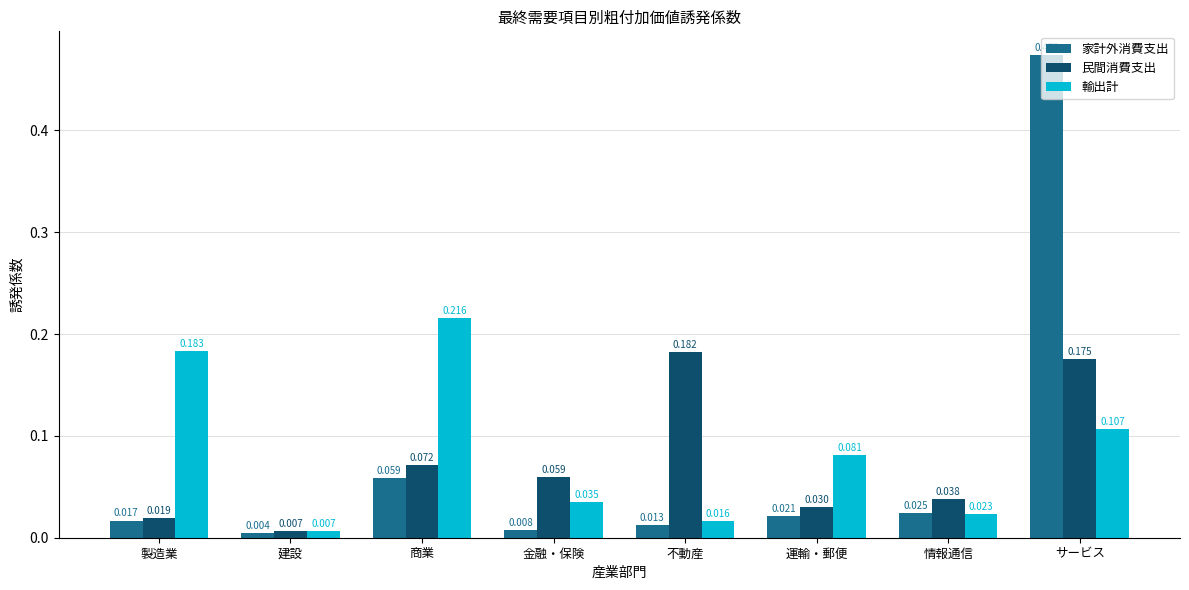

Which label corresponds to the smallest value in the chart?

建設